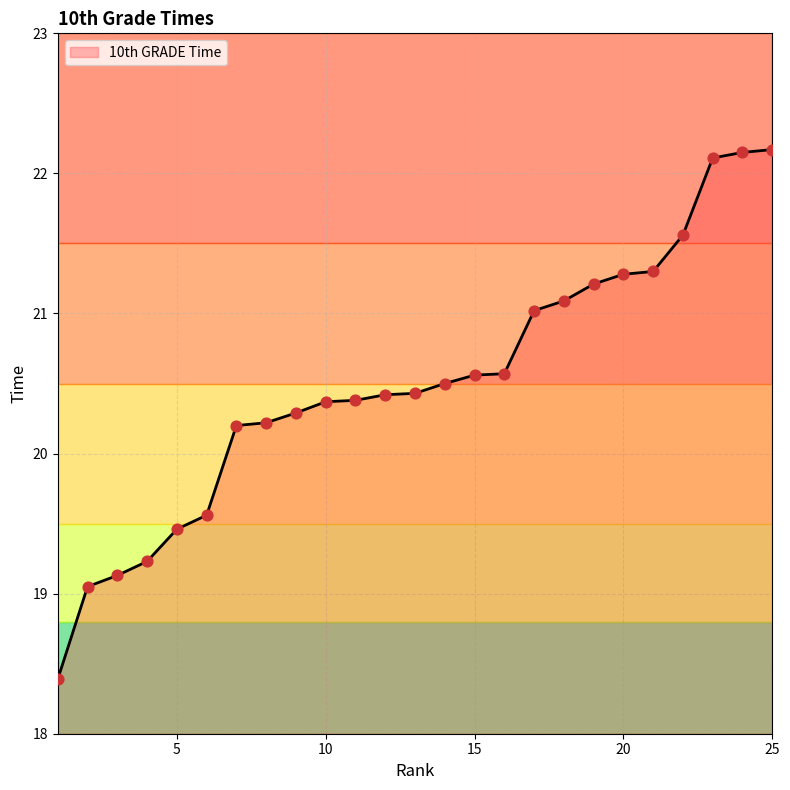

What is the minimum value shown in the chart?

18.4